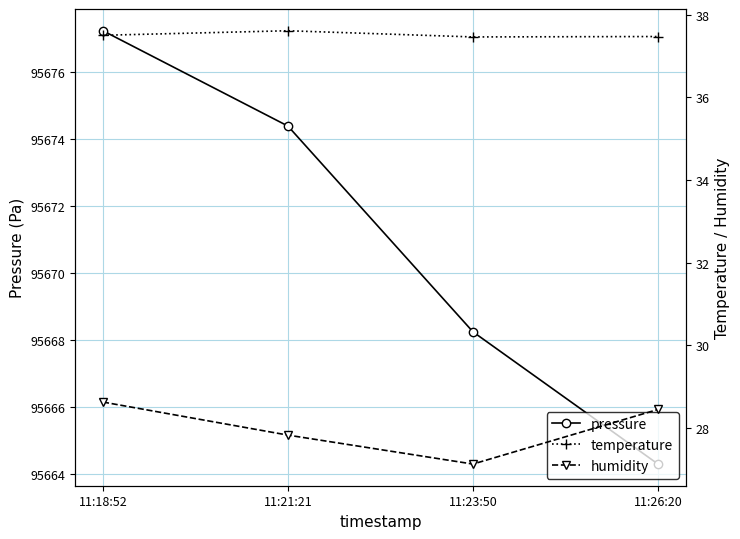

Between 11:26:20 and 11:18:52, which is larger?

11:18:52